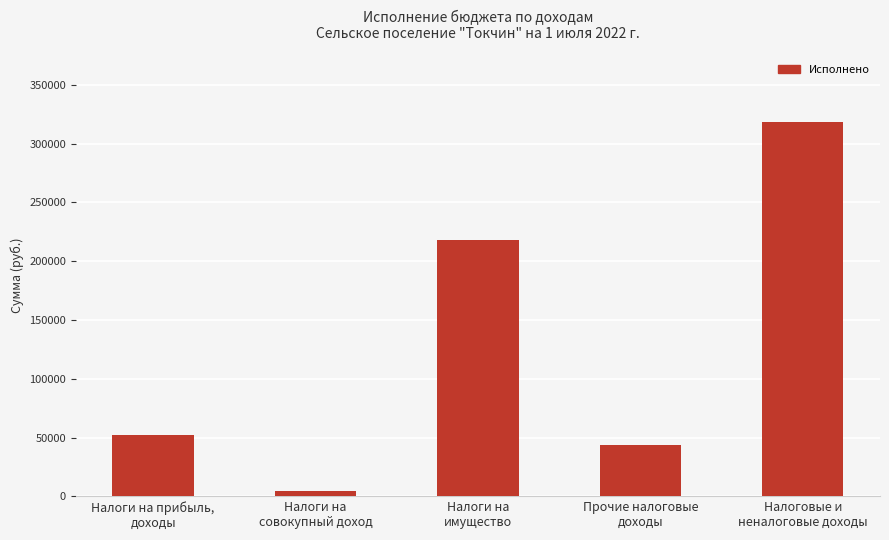

What is the difference between the values at Налоговые и
неналоговые доходы and Налоги на прибыль,
доходы?

265644.5